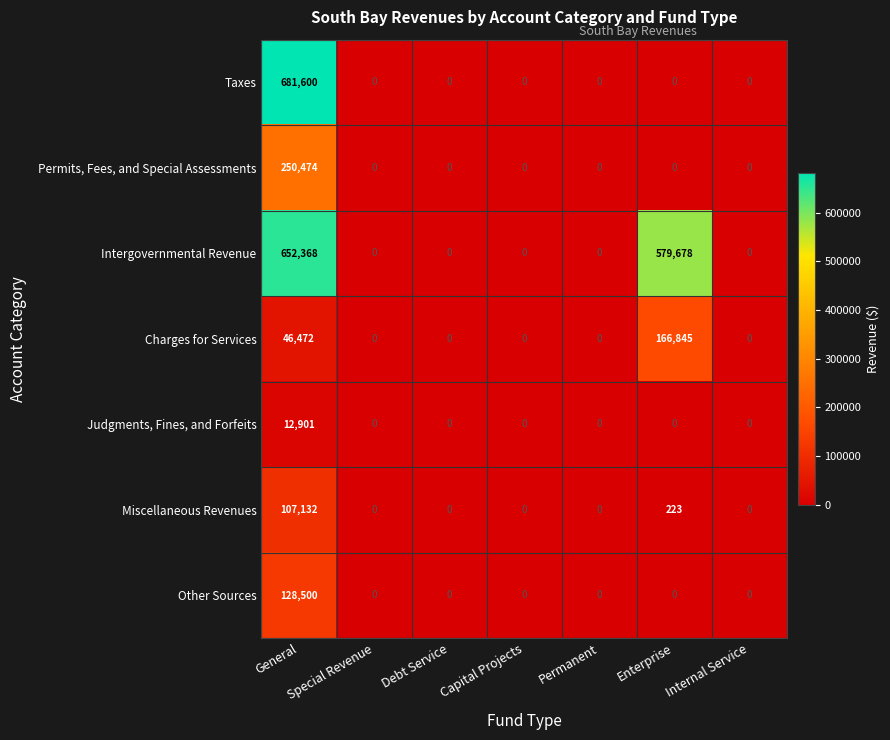

Is it true that Judgments, Fines, and Forfeits equals 8249 at Internal Service?

False